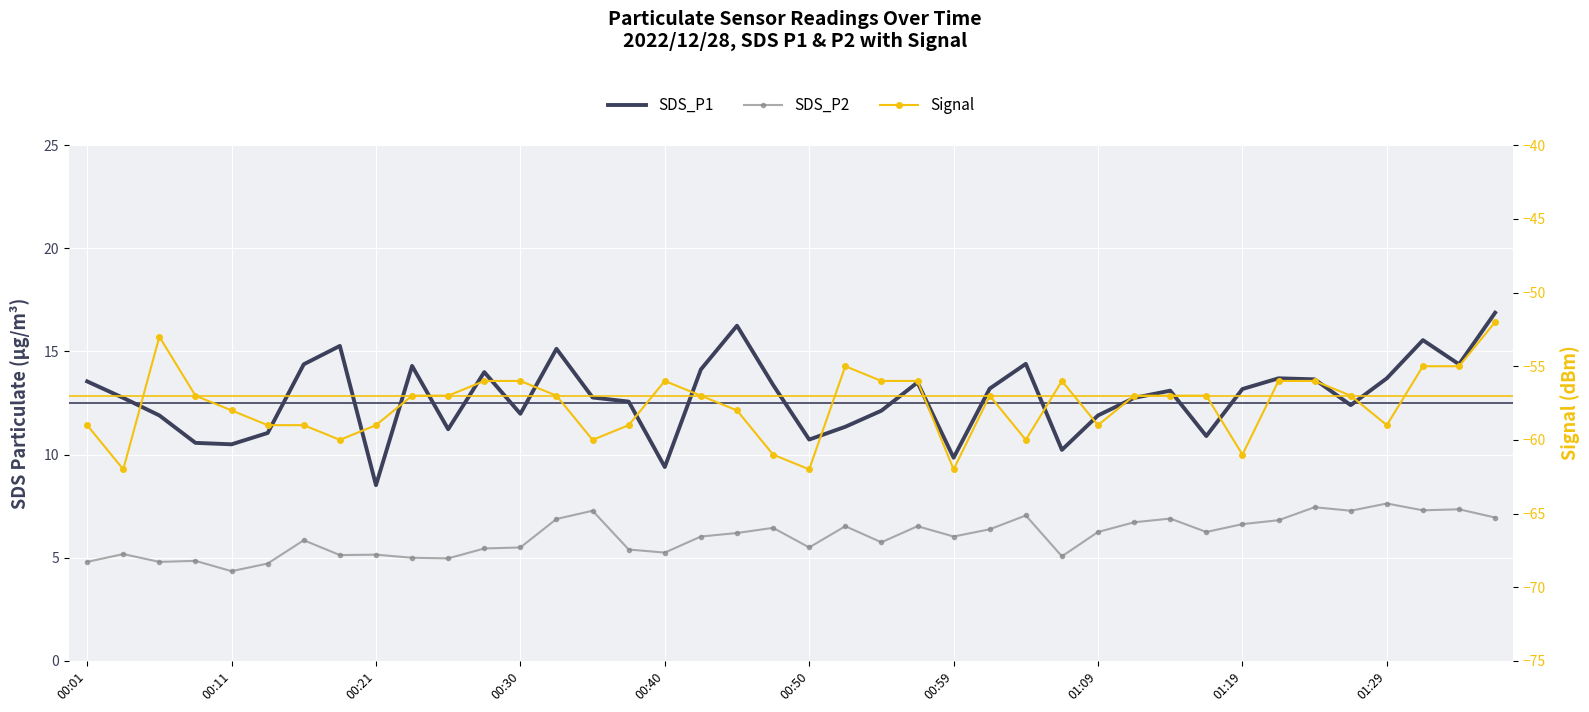

Which series changed the most between 00:01 and 30?

SDS_P2